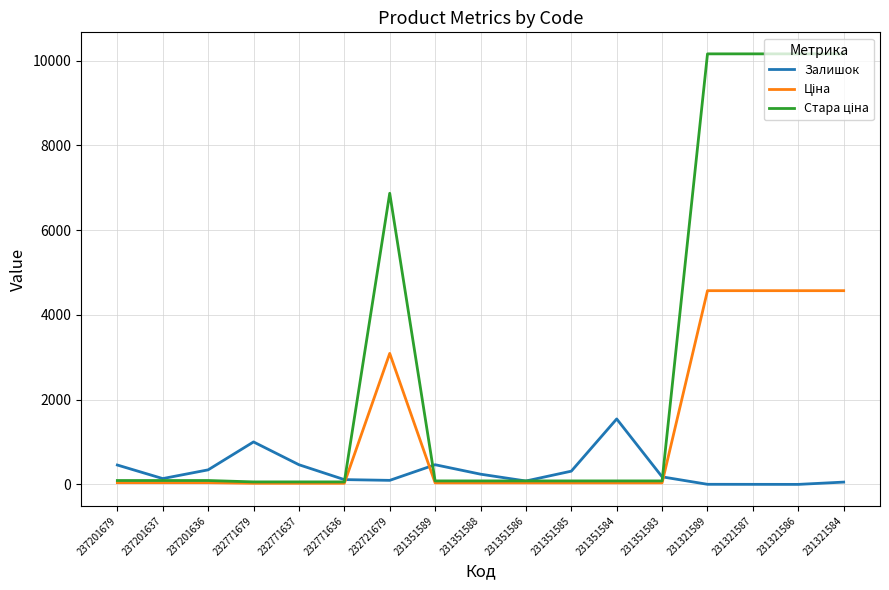

What is the greatest value displayed?

10158.6